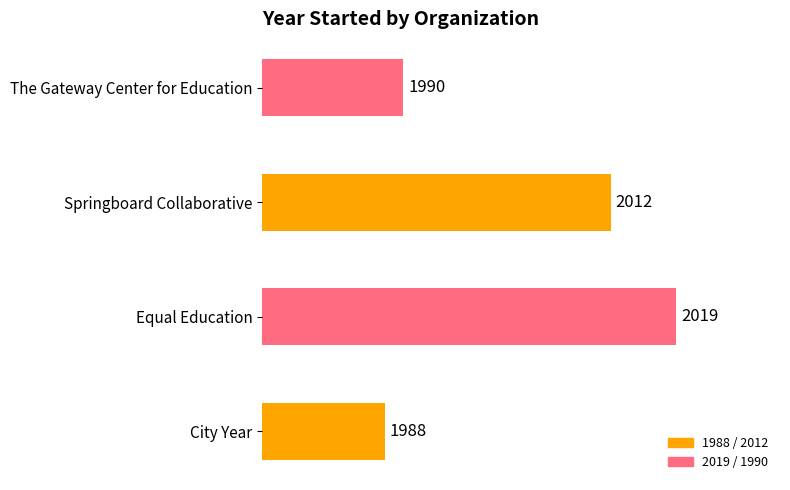

What is the greatest value displayed?

2019